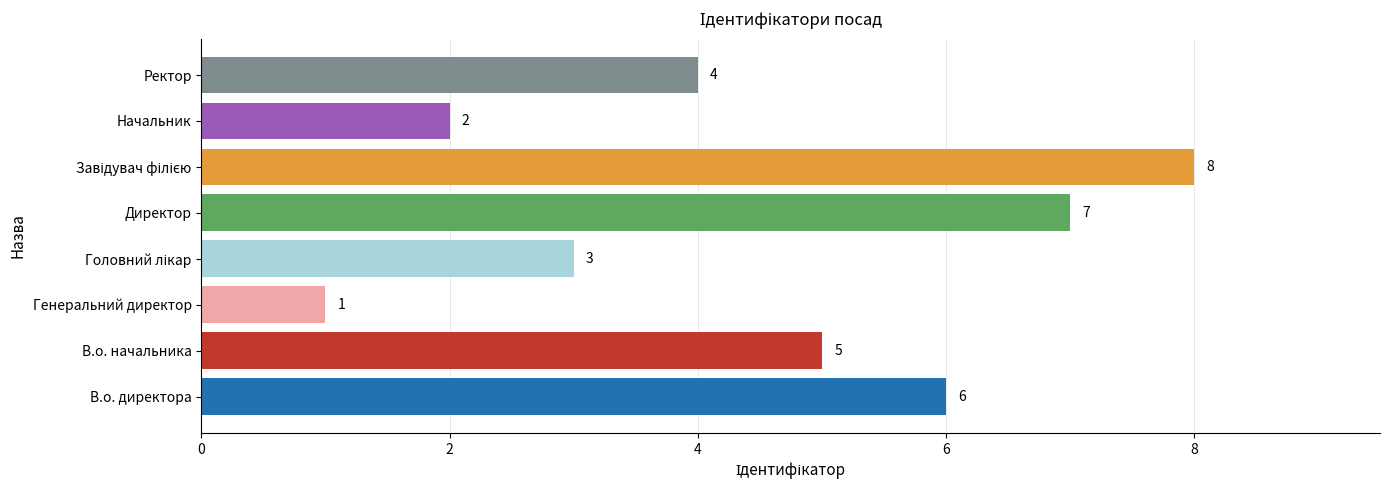

True or false: the data shows 6 at В.о. директора.

True